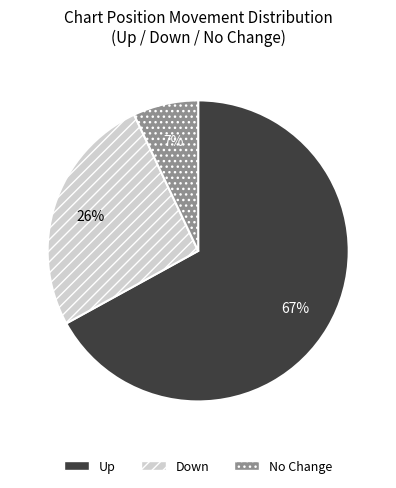

Which slice is the largest?

Up